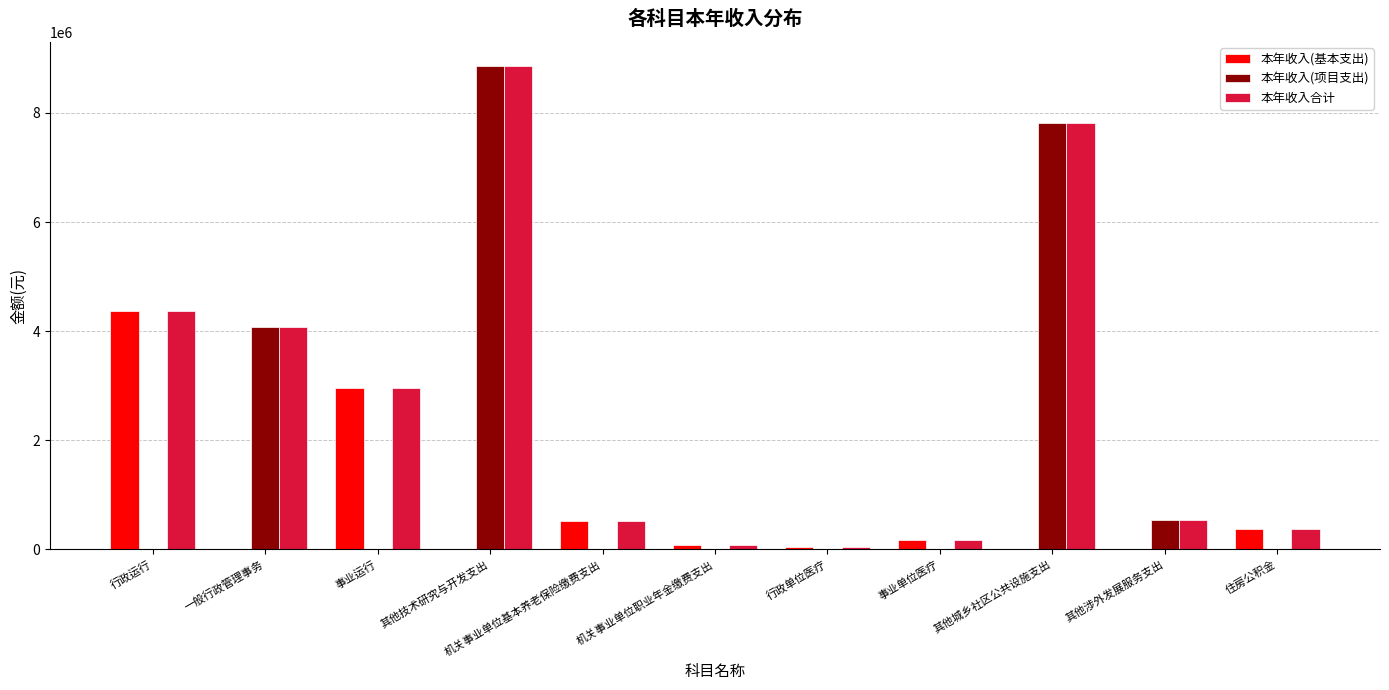

What is the total value across all series at 其他技术研究与开发支出?

17717112.5